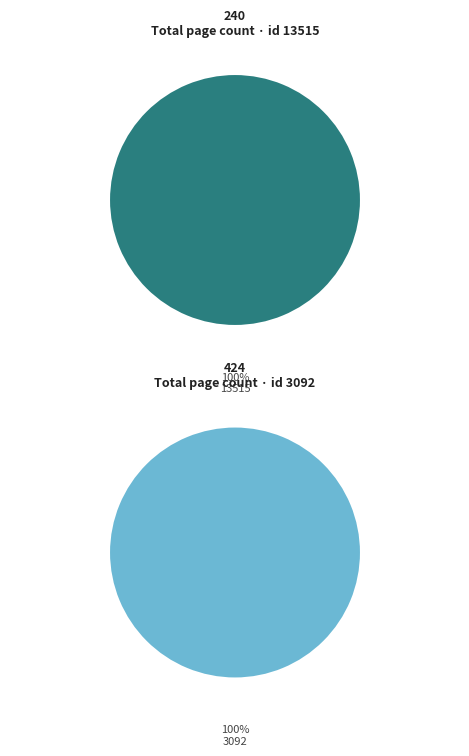

Which category accounts for the majority?

3092